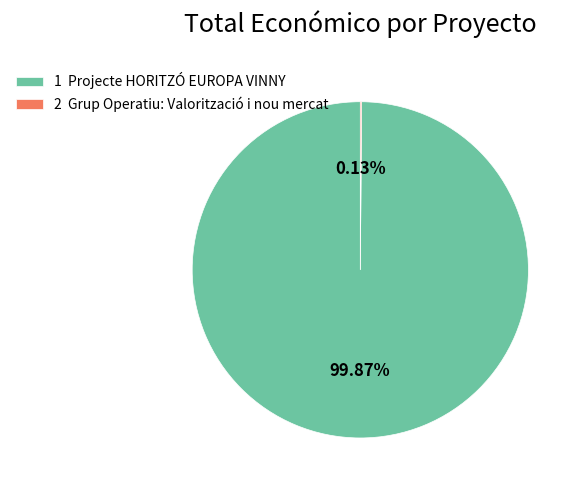

What is the majority slice?

1 Projecte HORITZÓ EUROPA VINNY